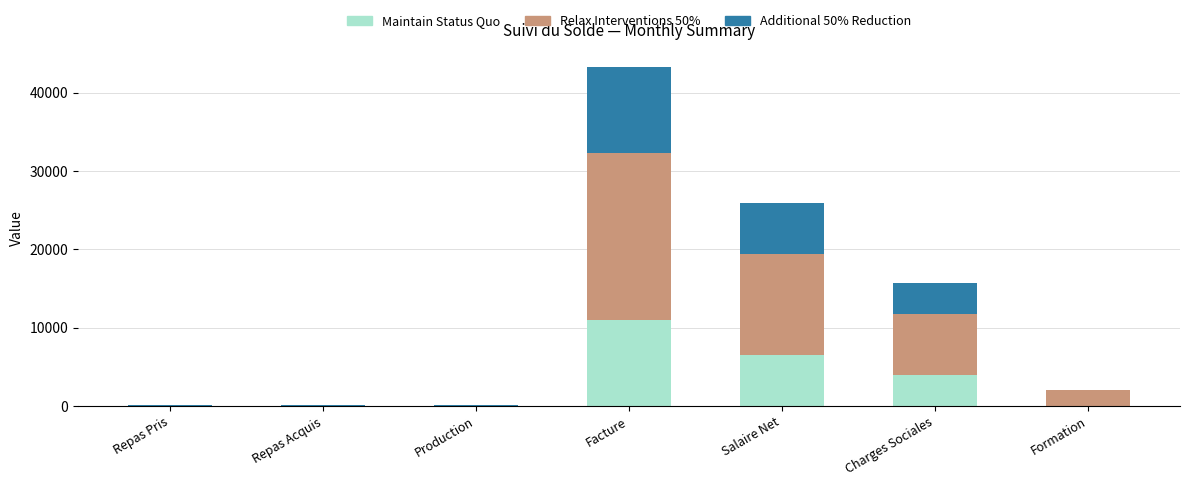

What is the sum of the Maintain Status Quo values at Charges Sociales and Salaire Net?

10407.5